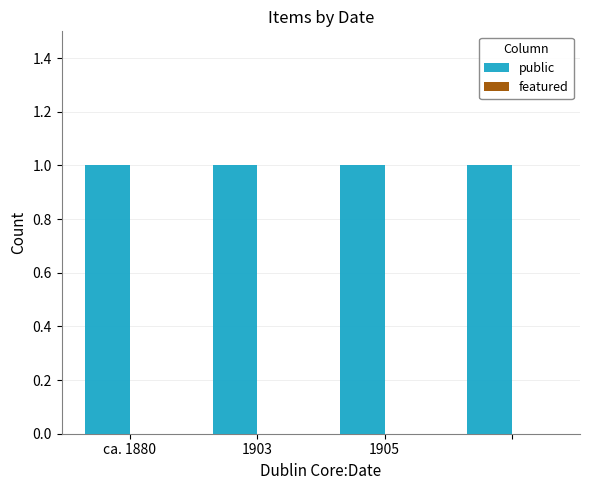

Where is featured nearest to the value 0?

ca. 1880